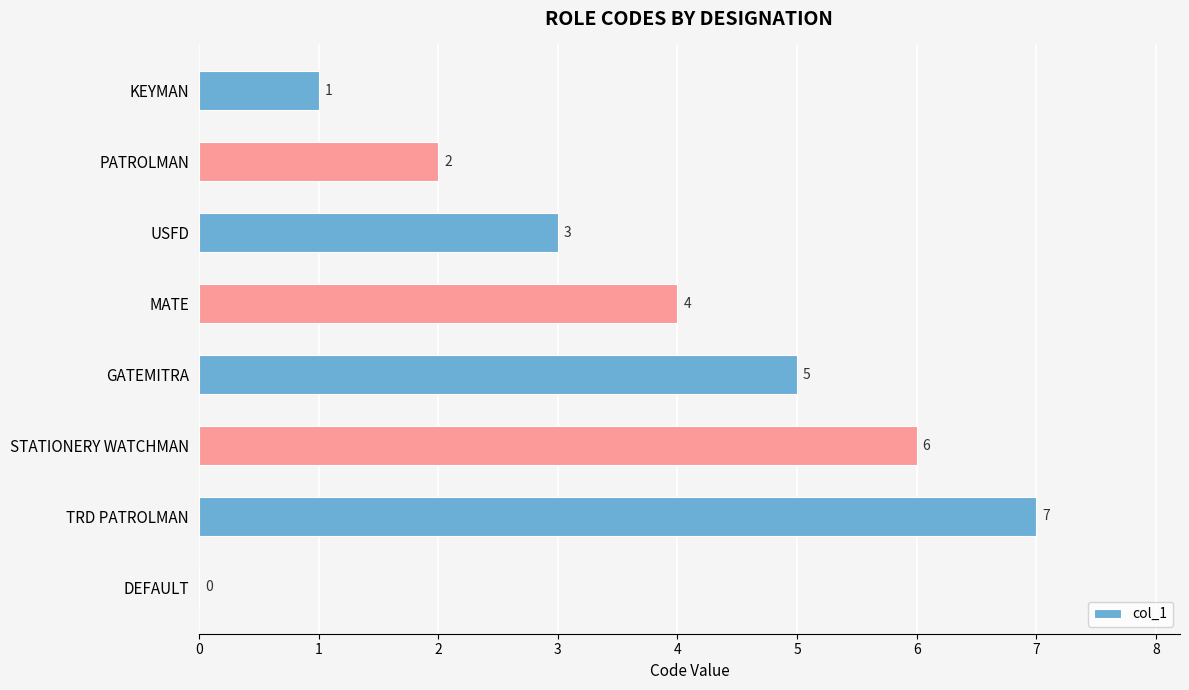

What is the maximum value shown in the chart?

7